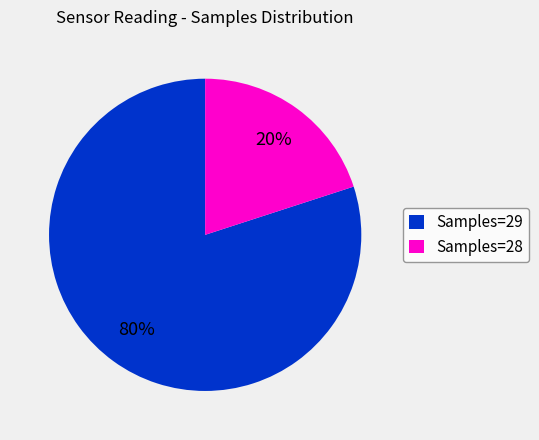

Rank the categories by value from highest to lowest.

Samples=29, Samples=28